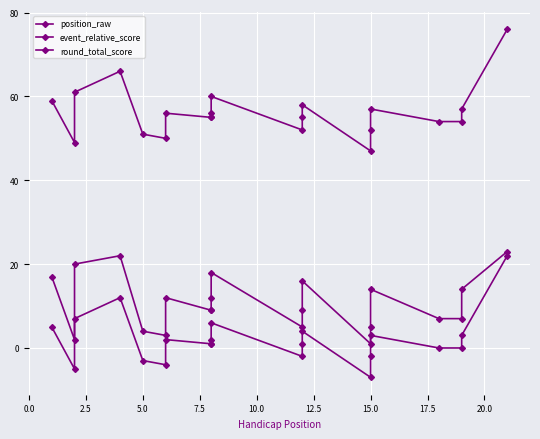

What are all the series names shown in the legend?

position_raw, event_relative_score, round_total_score